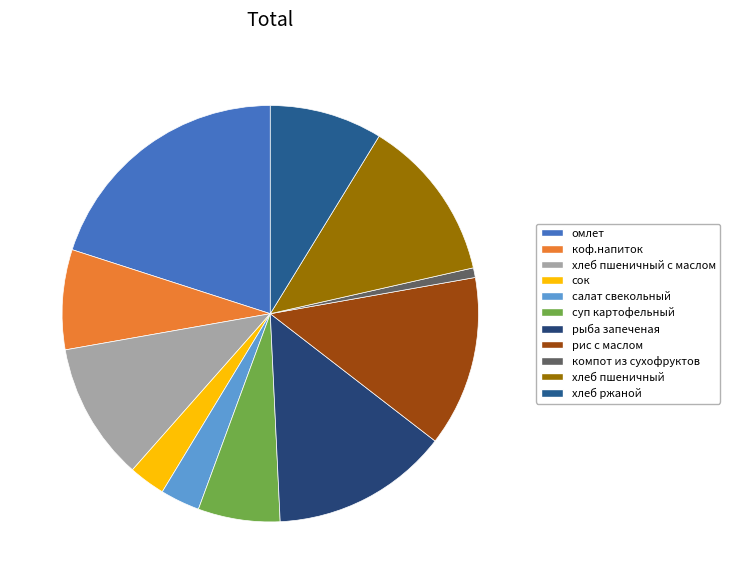

How many segments does this pie chart have?

11